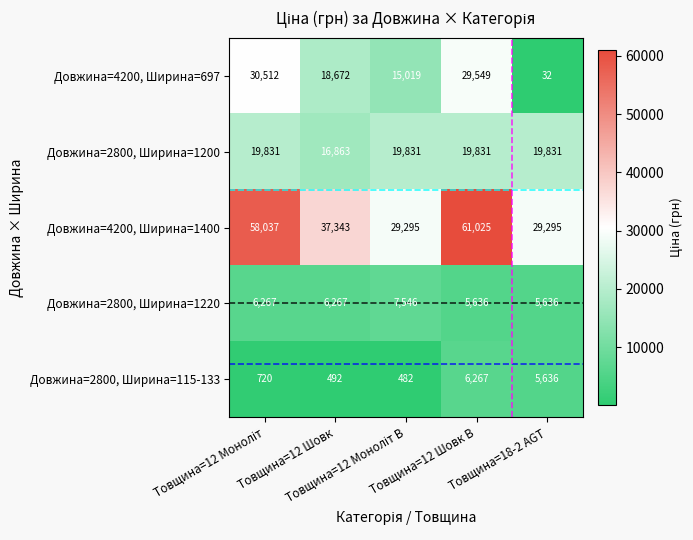

At how many categories does at least one series exceed 53838?

2